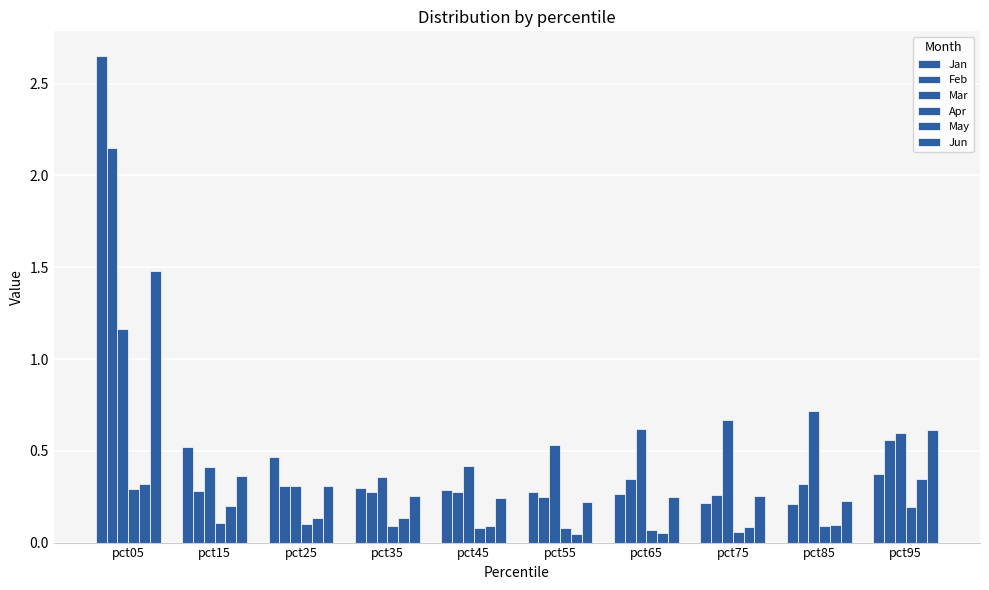

Which category has the highest value in the Apr series?

pct05